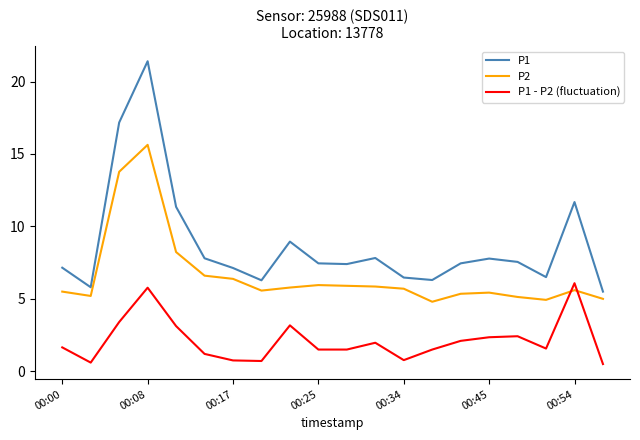

Rank the series by their maximum value, from highest to lowest.

P1, P2, P1 - P2 (fluctuation)